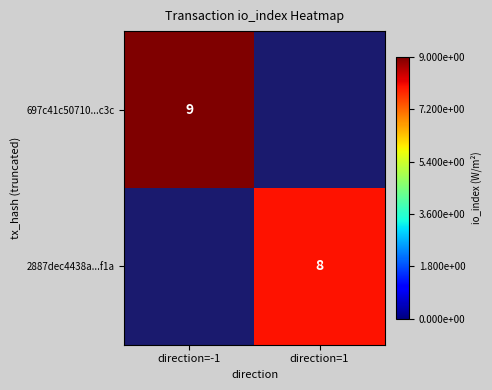

The 697c41c50710...c3c series shows 9 at direction=-1. True or false?

True